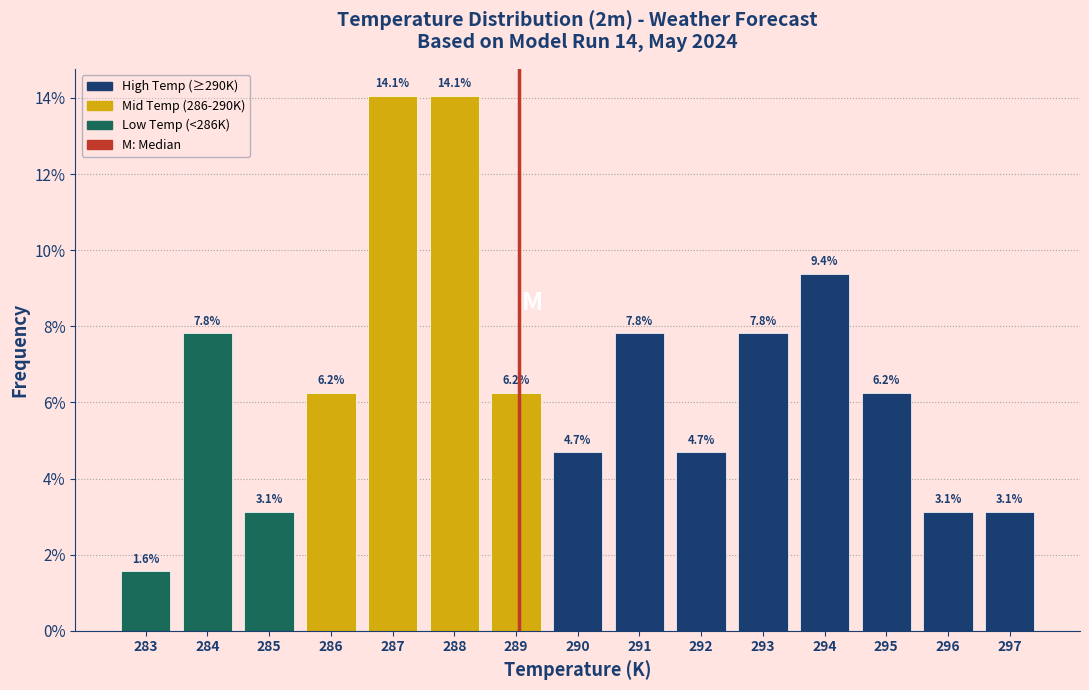

Between 288 and 291, which is larger?

288